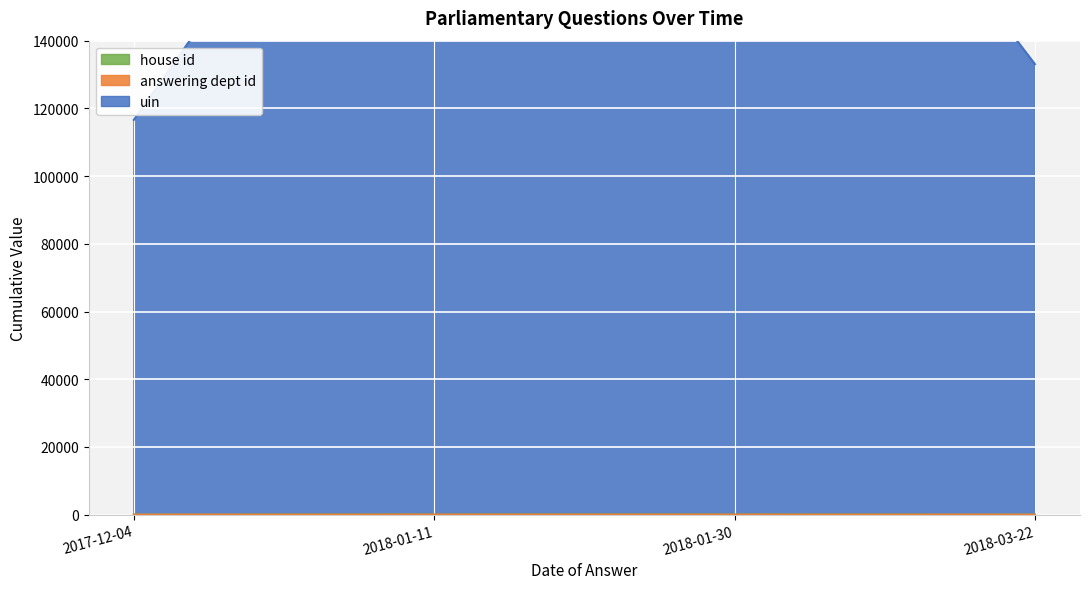

What is the lowest value of the house id series?

1